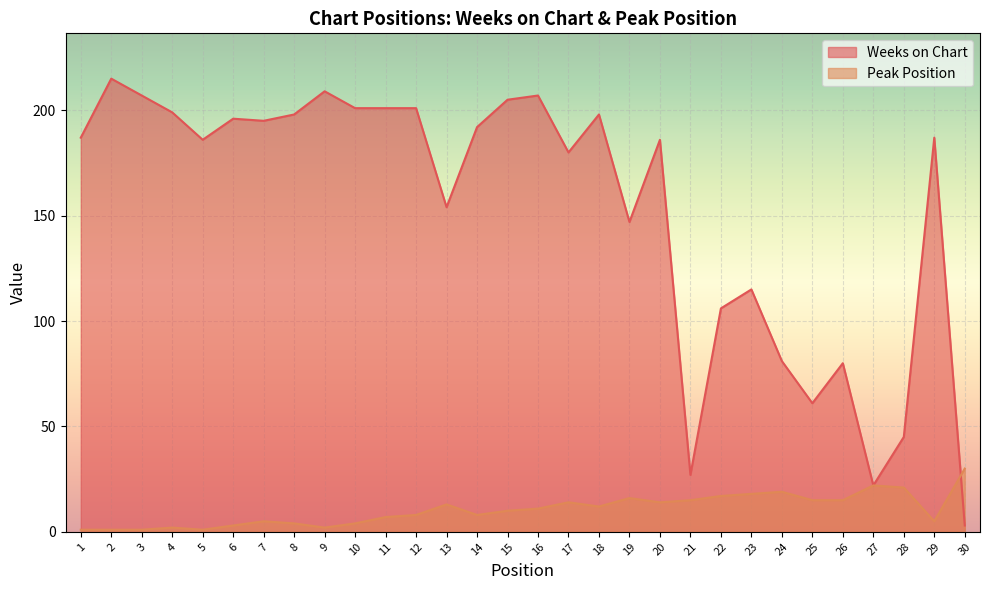

Which series has the largest total across all categories?

Weeks on Chart